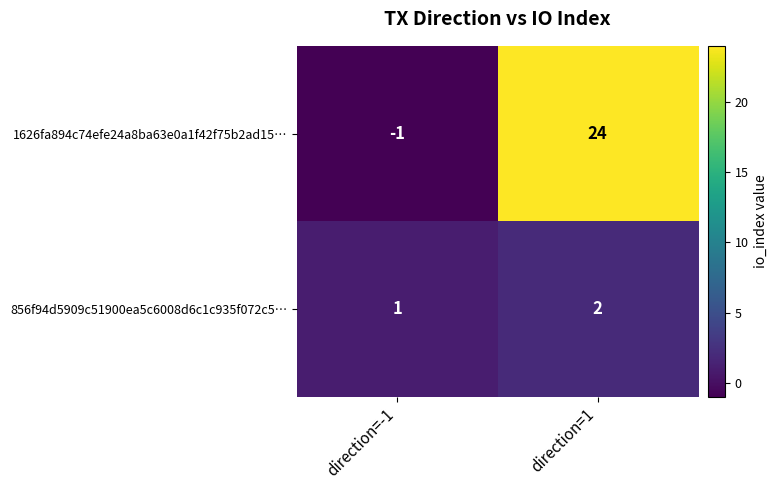

What is the spread (max minus min) of values at direction=1?

22